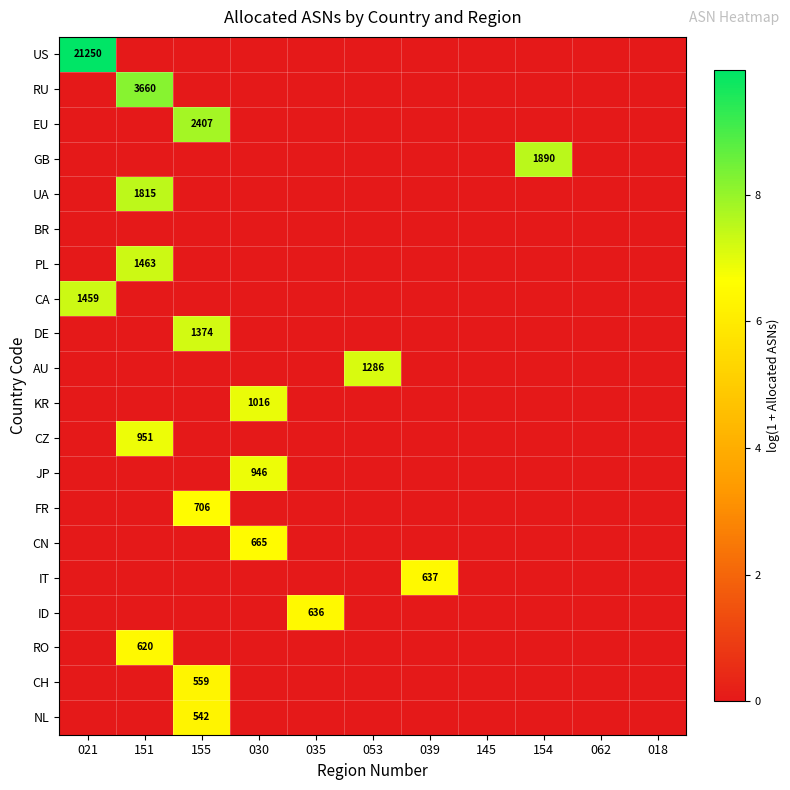

Which series has the largest total across all categories?

US